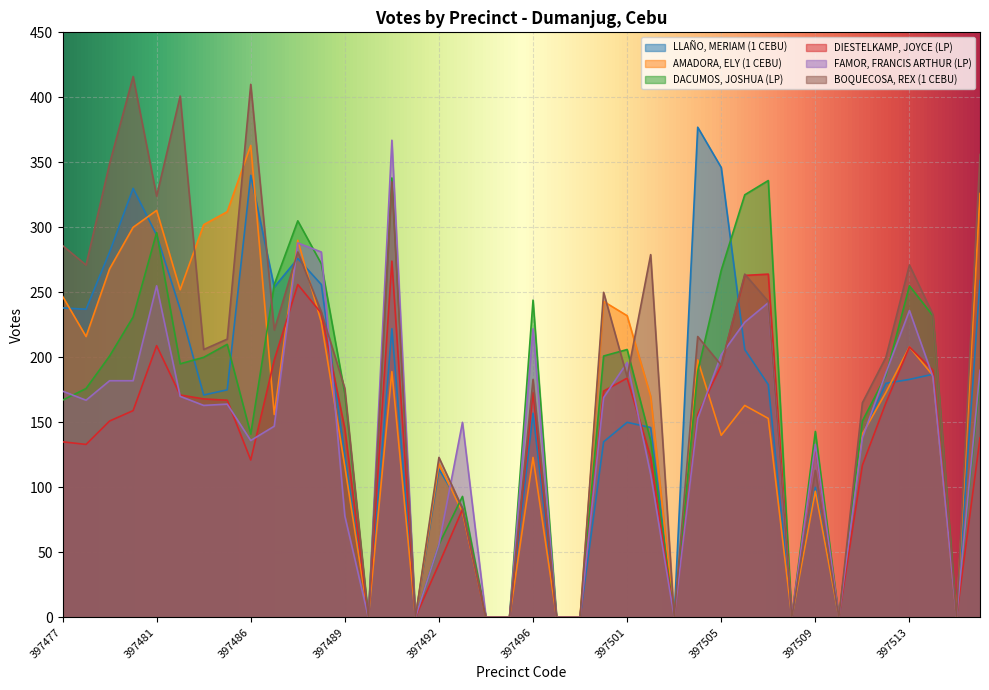

What are all the series names shown in the legend?

LLAÑO, MERIAM (1 CEBU), AMADORA, ELY (1 CEBU), DACUMOS, JOSHUA (LP), DIESTELKAMP, JOYCE (LP), FAMOR, FRANCIS ARTHUR (LP), BOQUECOSA, REX (1 CEBU)